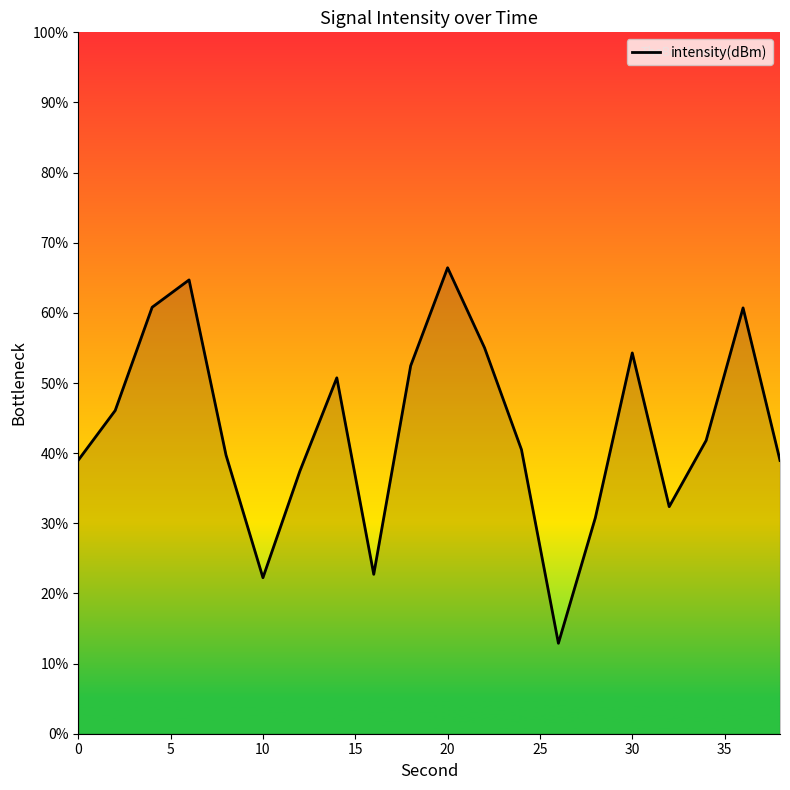

What is the minimum value shown in the chart?

12.9